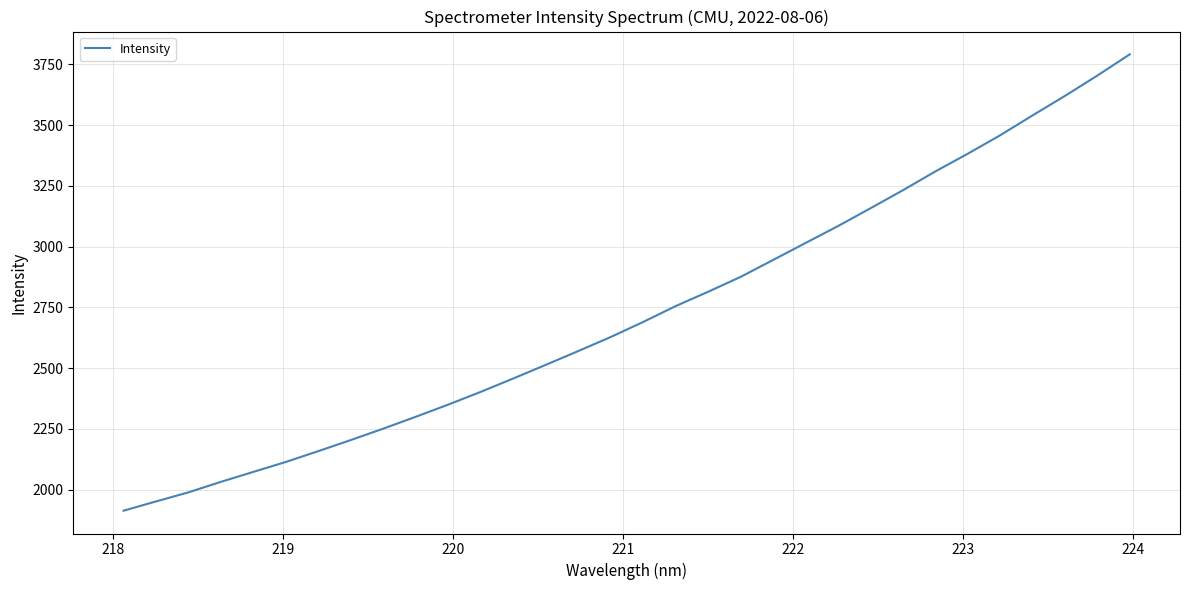

Count the number of values greater than 2689.

16